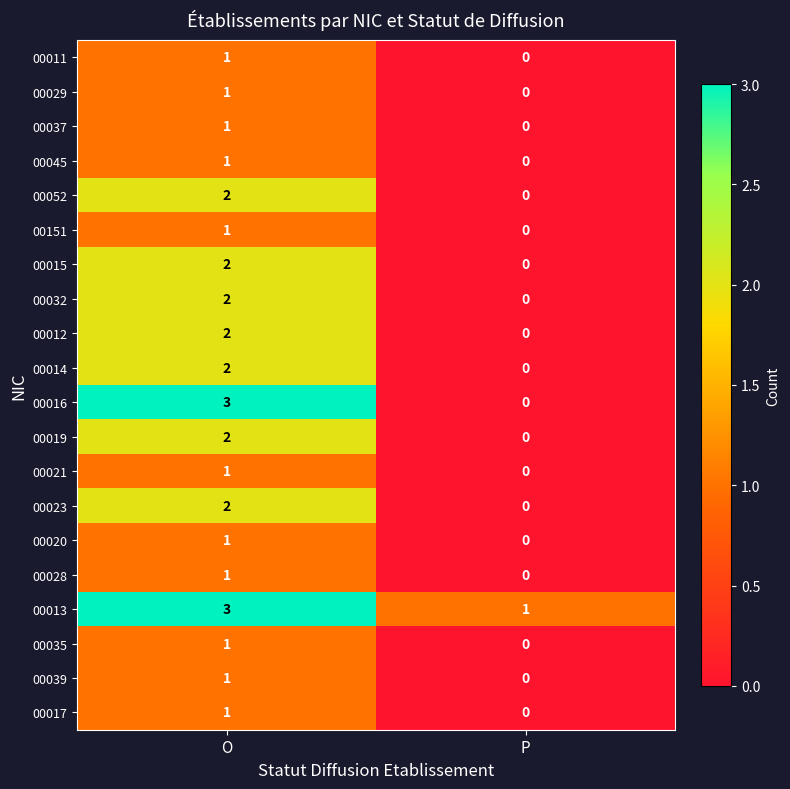

Which series has the largest total across all categories?

00013